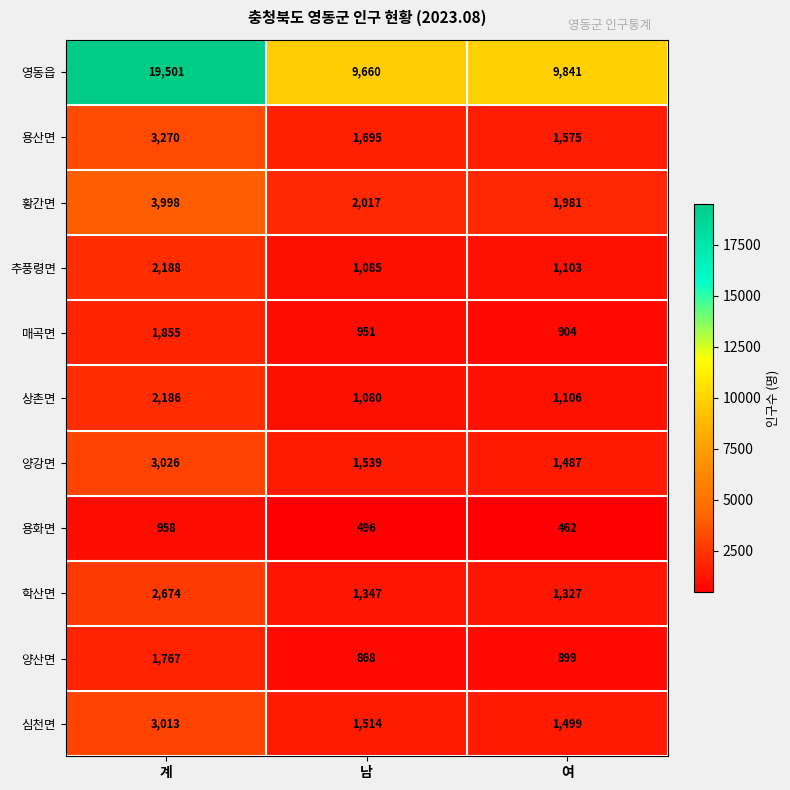

At which category is the sum across all series the highest?

계